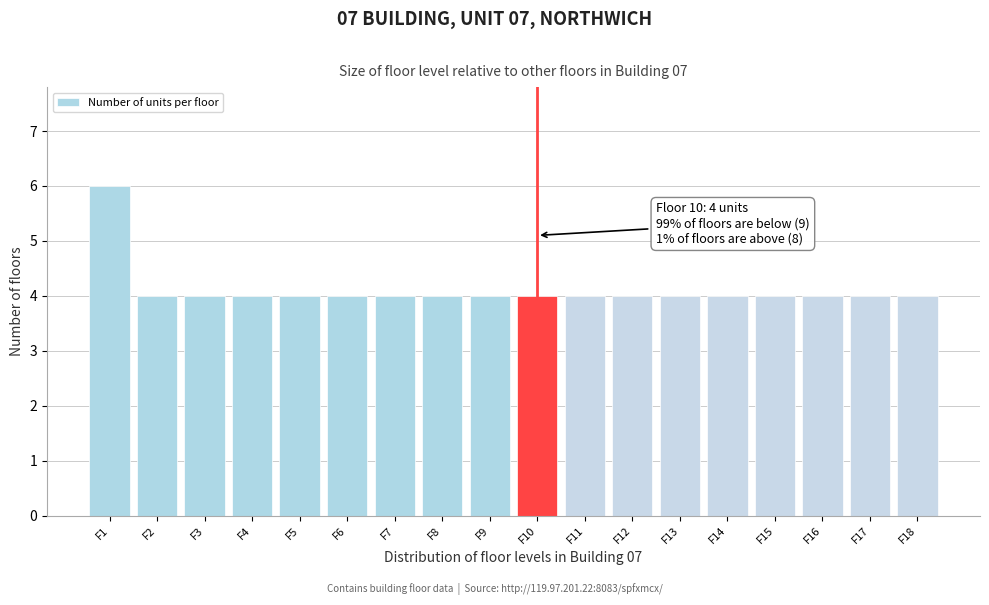

Reading left to right, what are all the values shown in this chart?

F1=6	F2=4	F3=4	F4=4	F5=4	F6=4	F7=4	F8=4	F9=4	F10=4	F11=4	F12=4	F13=4	F14=4	F15=4	F16=4	F17=4	F18=4